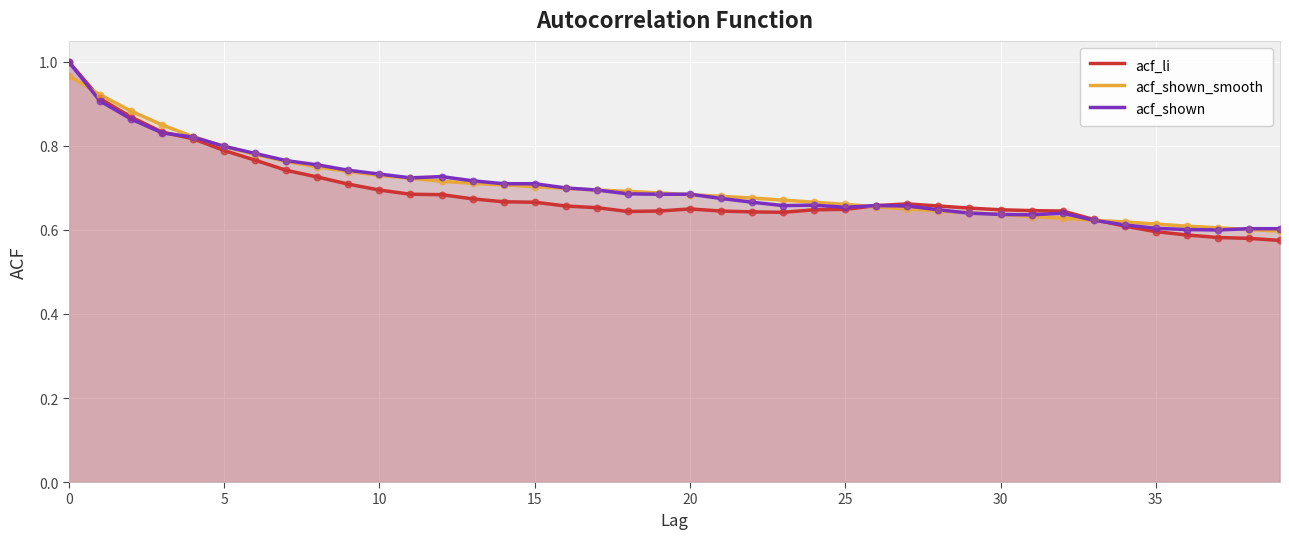

Which series contains the lowest Y value?

acf_li